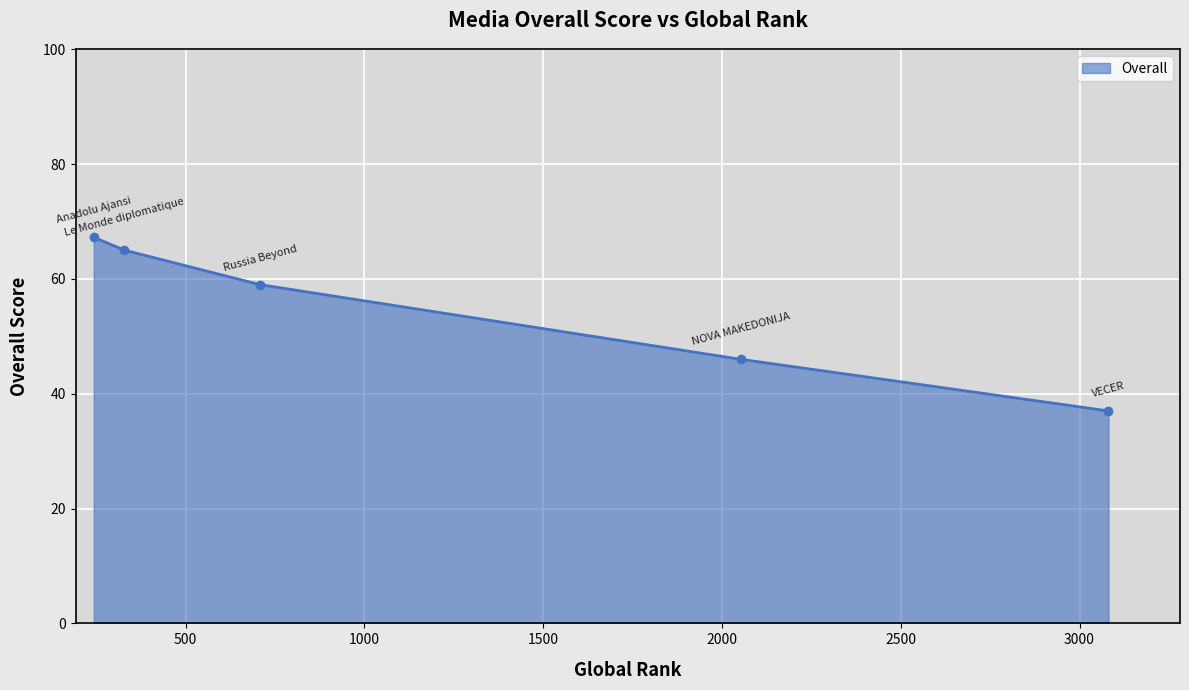

What is the difference between the second highest and minimum values?

28.0